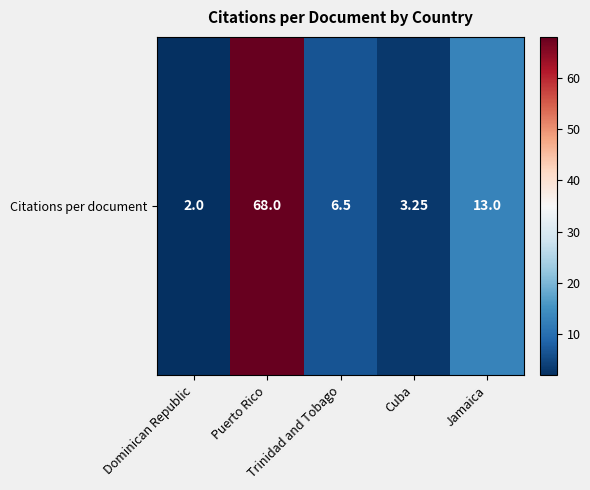

Reading left to right, transcribe all the data shown in this chart.

2.0	68.0	6.5	3.2	13.0